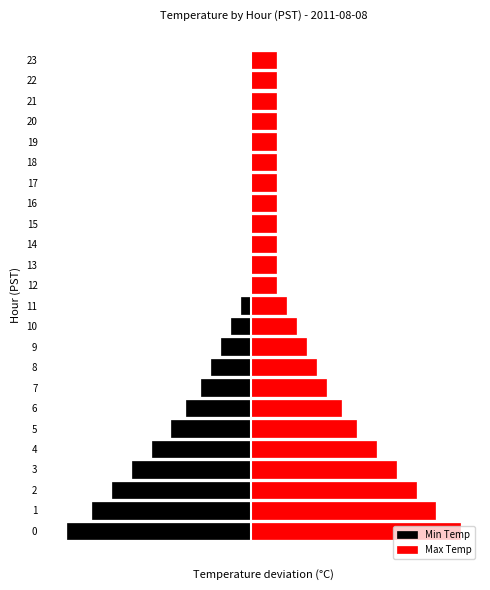

What is the spread (max minus min) of values at 19?

0.1